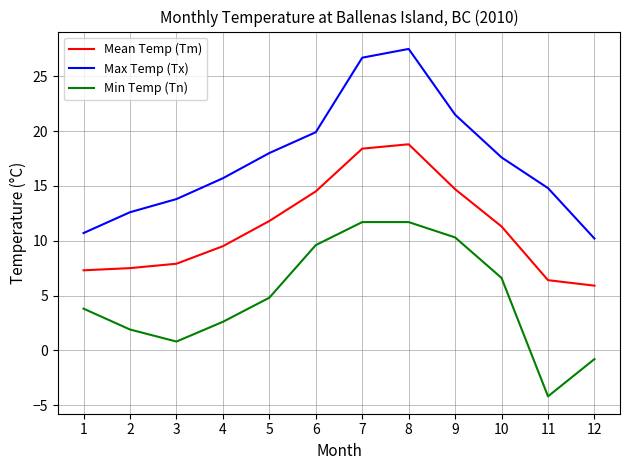

Where does the Min Temp (Tn) series first go above 4?

5